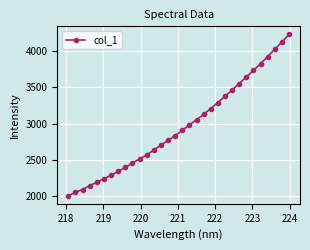

What is the sum of all values?

94668.6